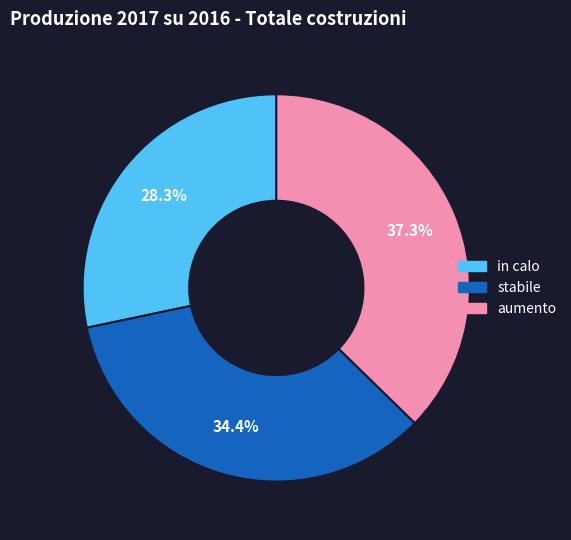

What percentage do aumento and stabile together represent?

71.7%